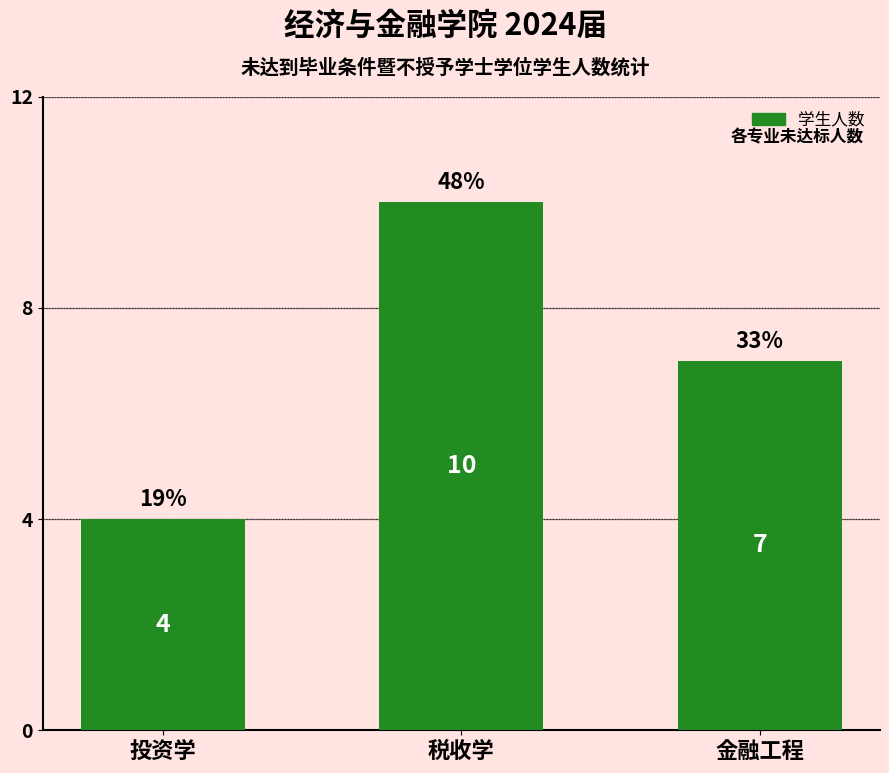

Reading left to right, list all the values displayed in this chart.

投资学=4	税收学=10	金融工程=7